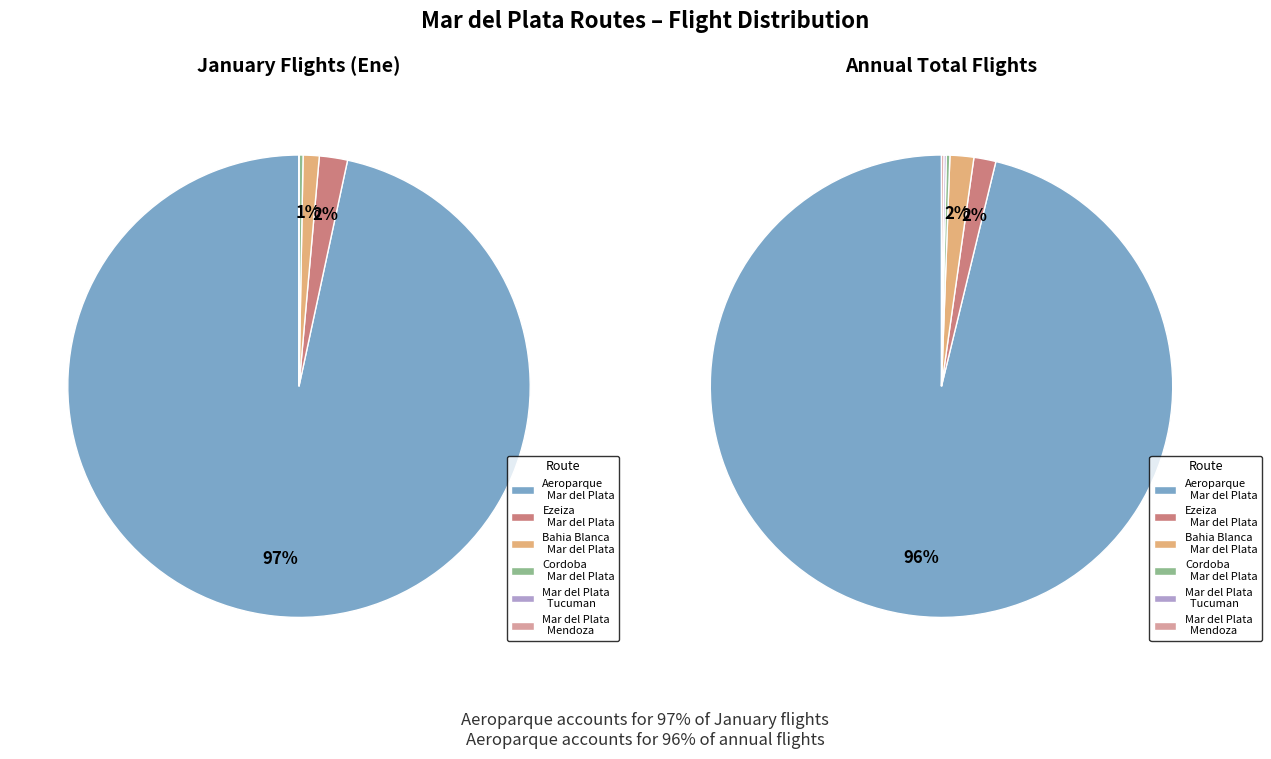

To the nearest percent, what portion does values_total represent?

2%